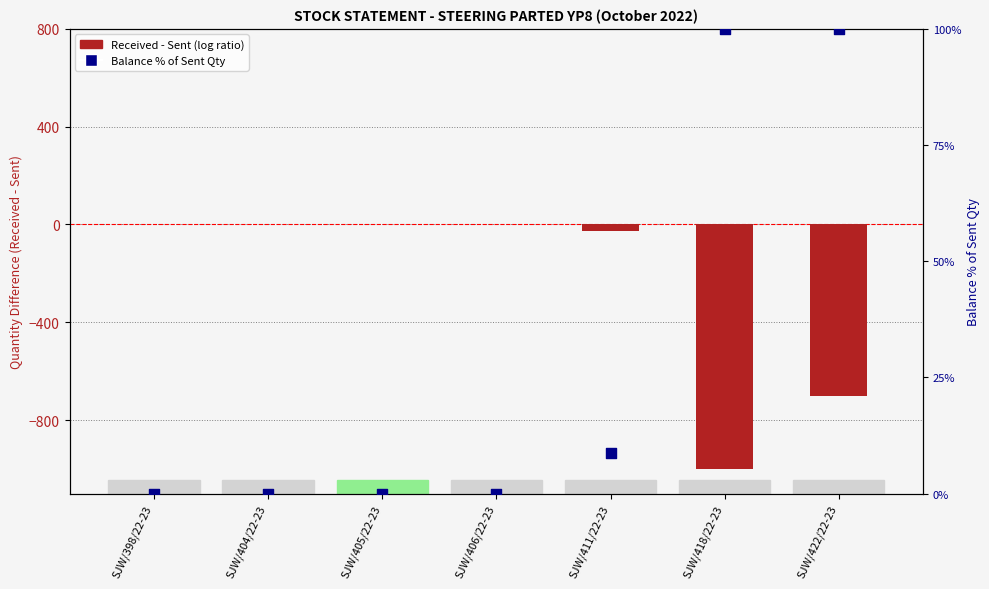

Which series reaches the maximum Y coordinate?

Balance % of Sent